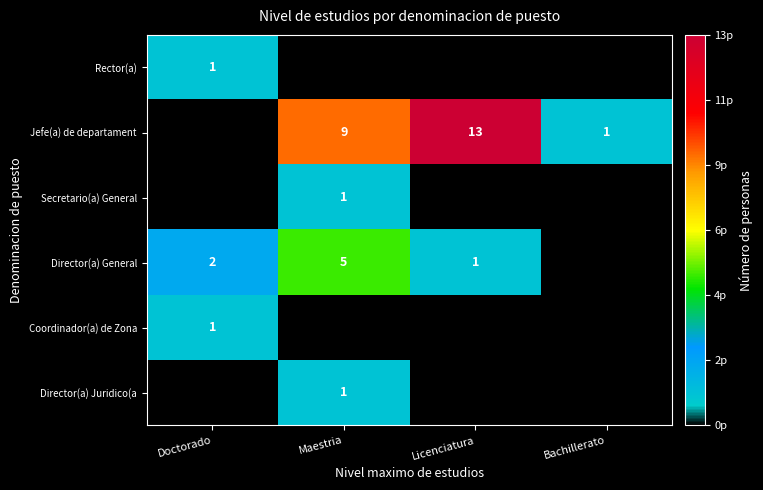

True or false: Jefe(a) de departament has a value of 1 at Bachillerato.

True